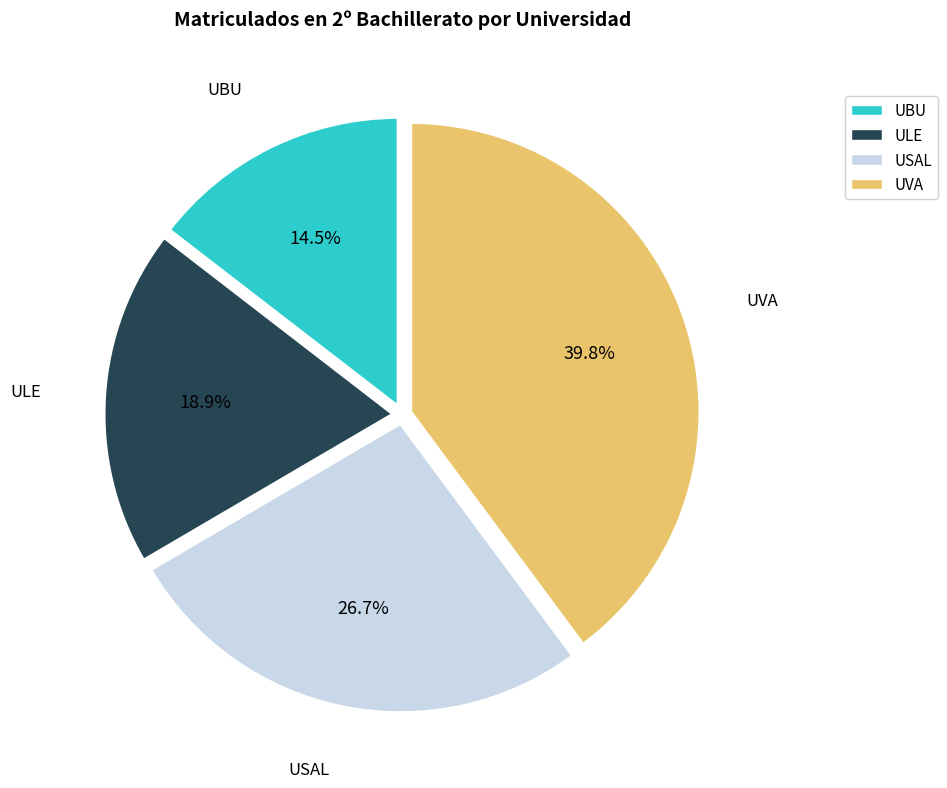

To the nearest percent, what is the difference between the UVA and USAL slice percentages?

13%